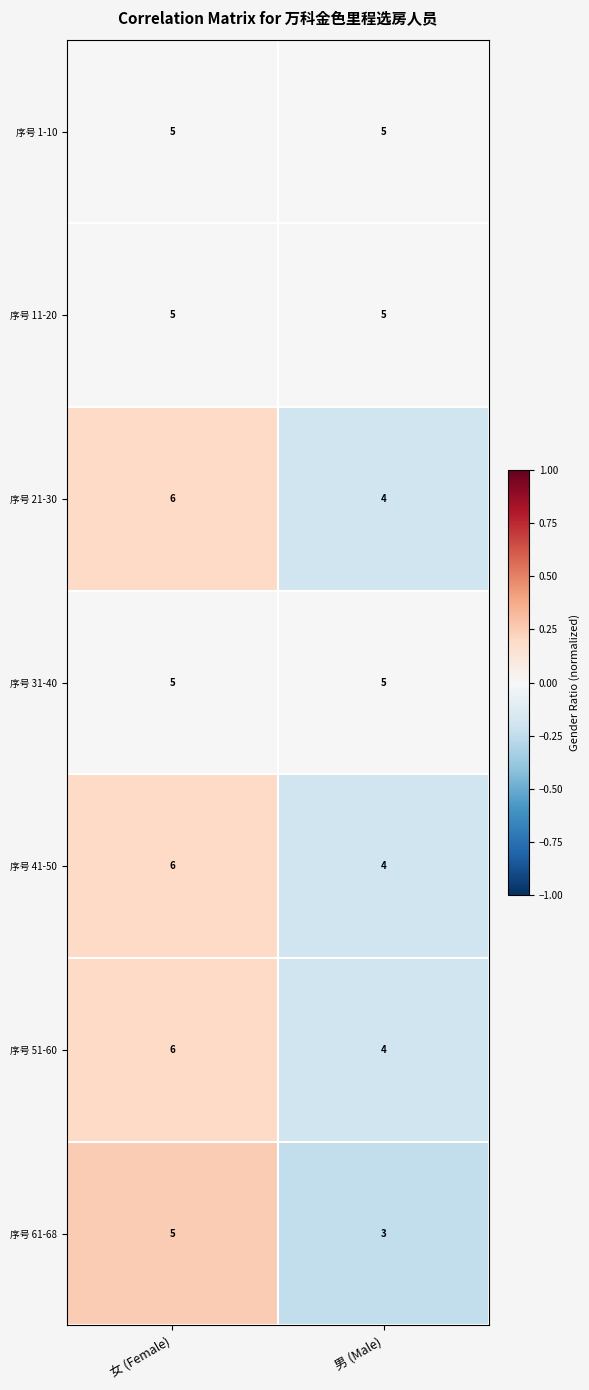

Reading right to left, list all the values displayed in this chart.

序号 1-10: 5	5
序号 11-20: 5	5
序号 21-30: 4	6
序号 31-40: 5	5
序号 41-50: 4	6
序号 51-60: 4	6
序号 61-68: 3	5